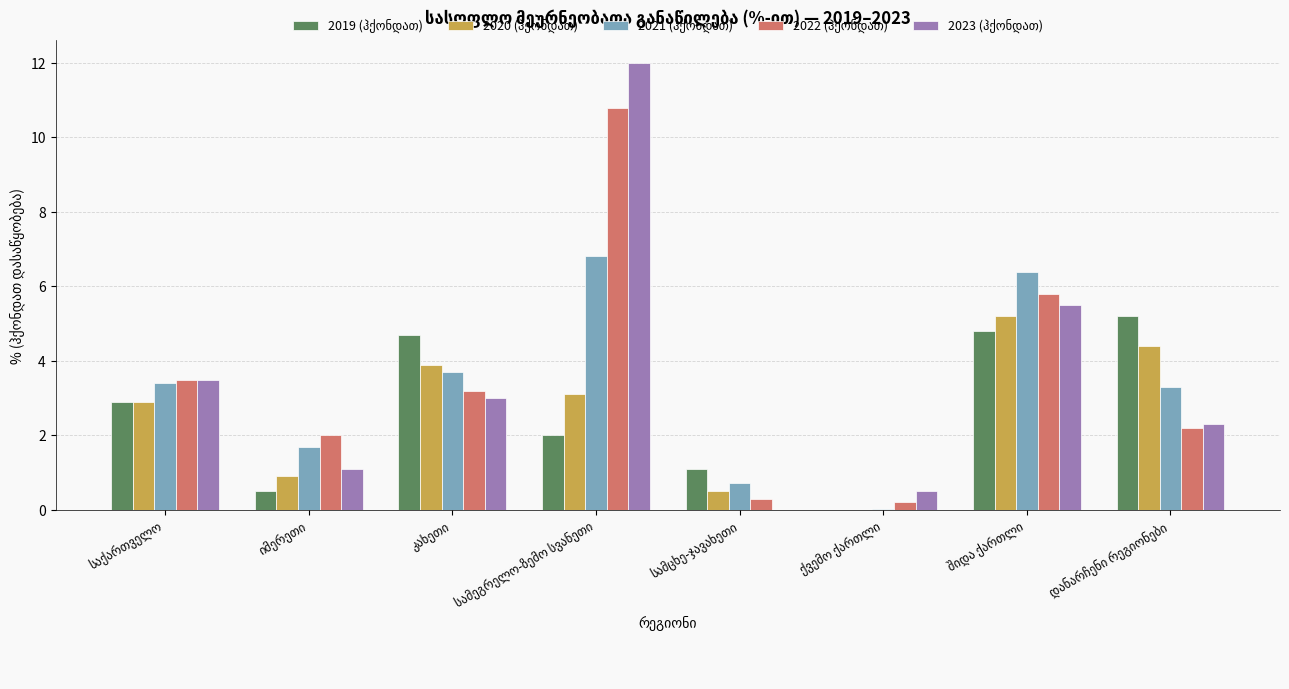

What is the greatest value displayed?

12.0